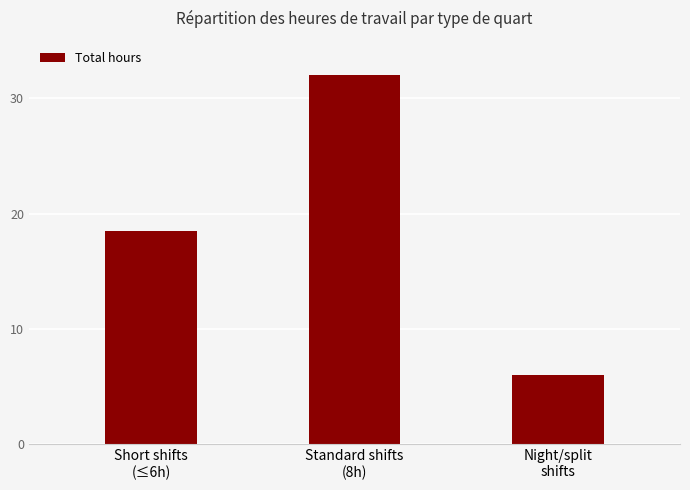

The chart shows a value of 11.7 at Short shifts
(≤6h). True or false?

False